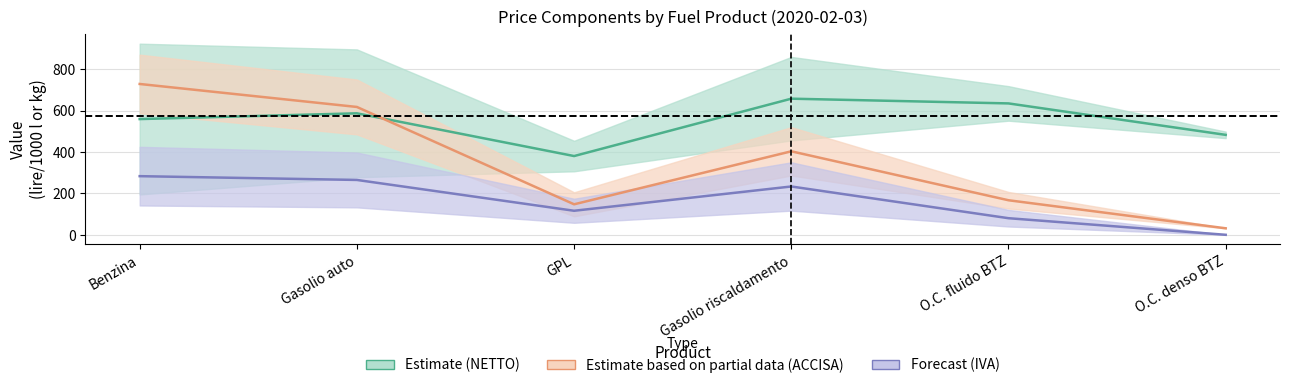

True or false: Forecast (IVA) has a value of 25.2 at O.C. fluido BTZ.

False